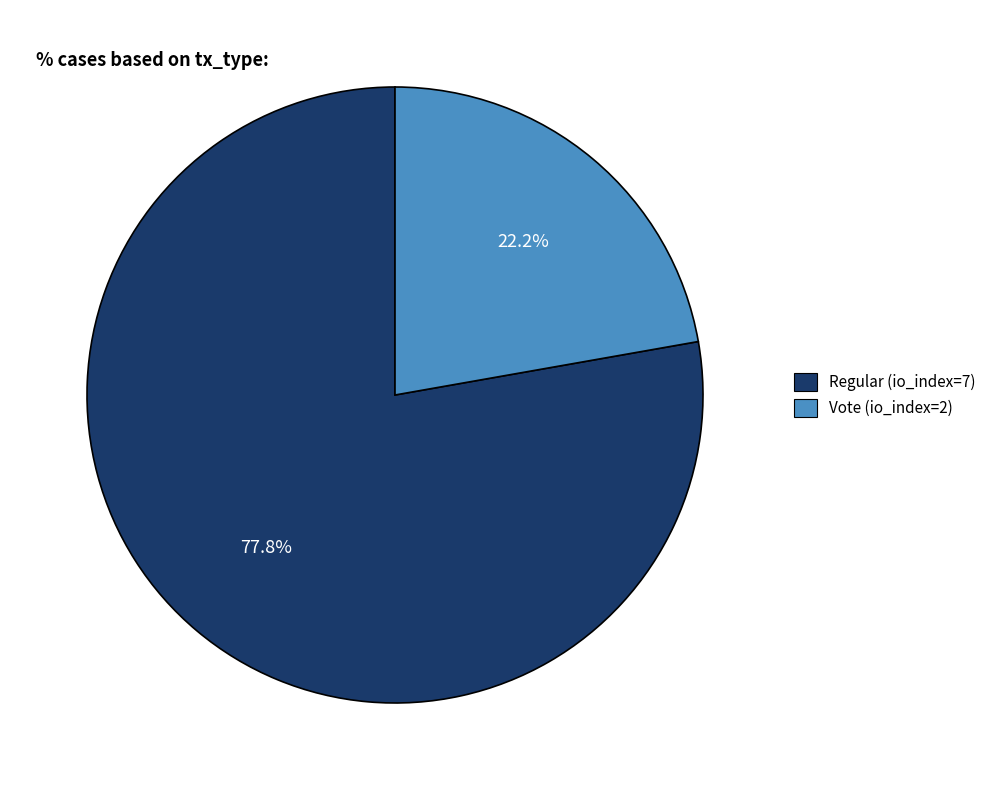

Does any single category account for the majority?

Yes